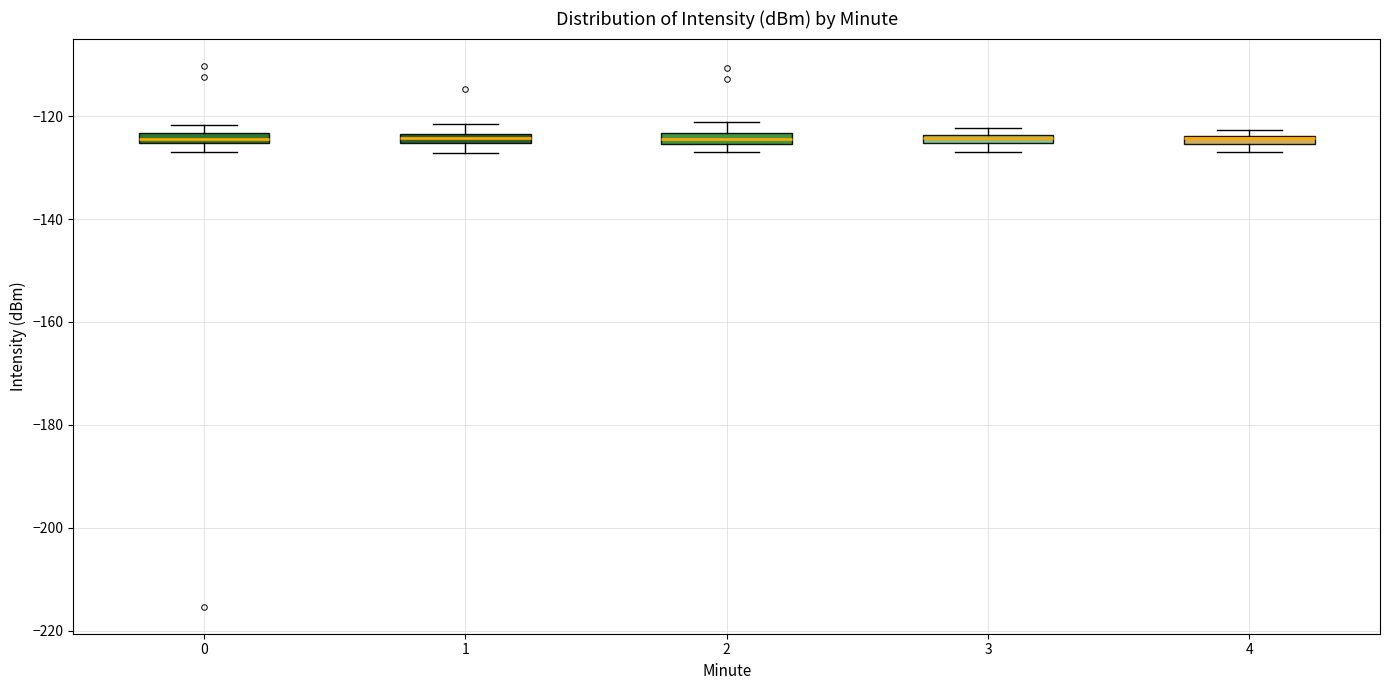

Where is the upper edge of the box at x = 2 on the y-axis? The values are not printed on the chart, so give them approximately, as read against the axis.

-124